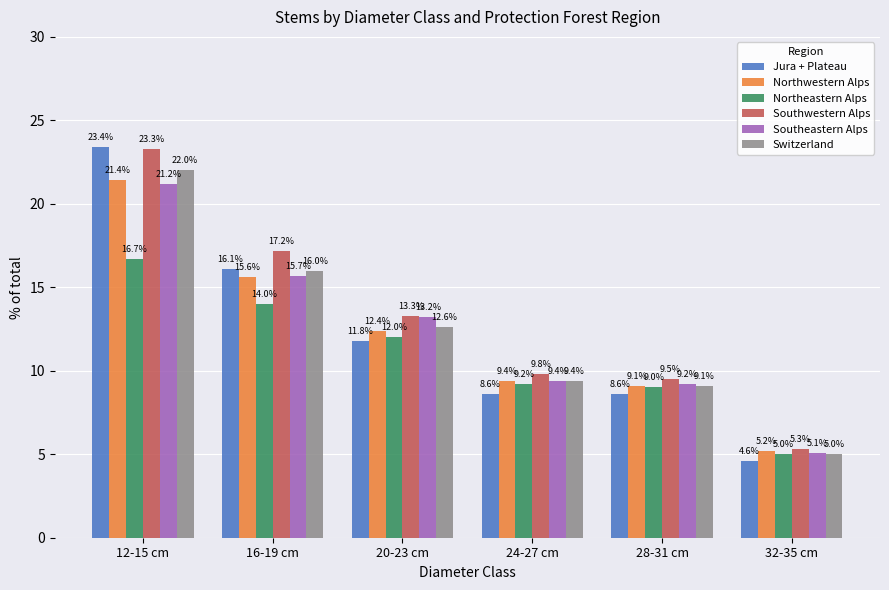

What is the lowest value of the Northeastern Alps series?

5.0